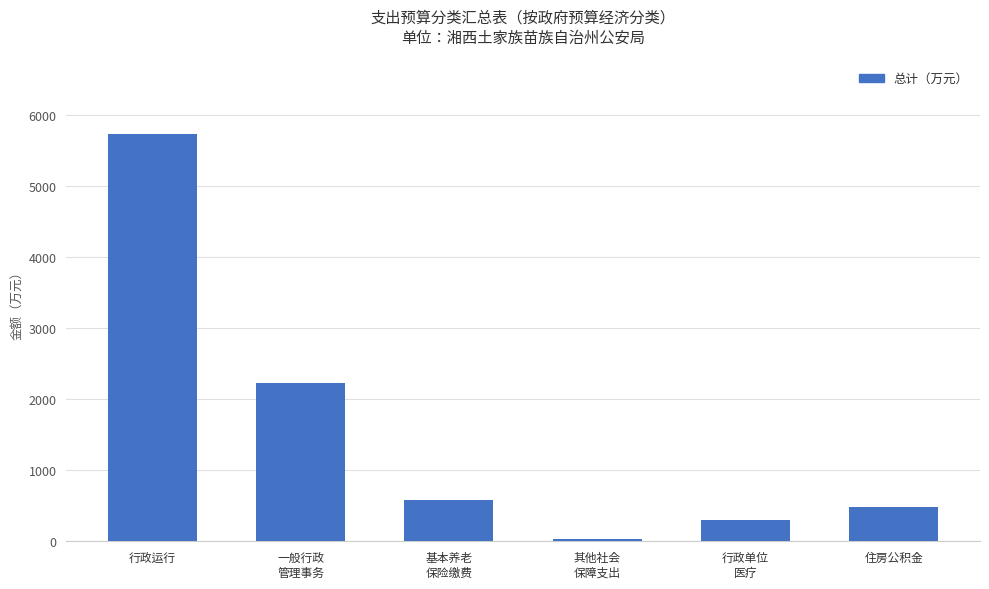

Rank the categories by value from highest to lowest.

行政运行, 一般行政
管理事务, 基本养老
保险缴费, 住房公积金, 行政单位
医疗, 其他社会
保障支出